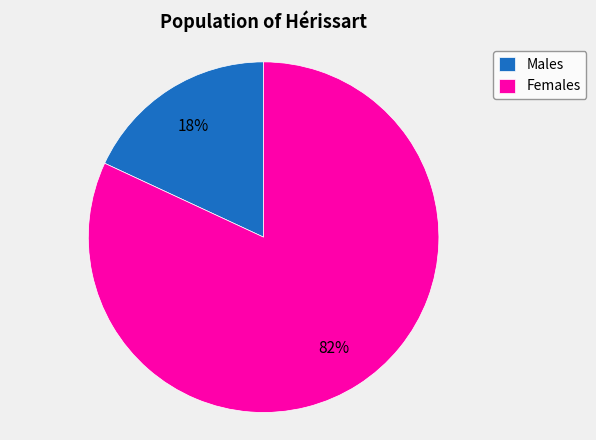

Which has a higher value, Females or Males?

Females